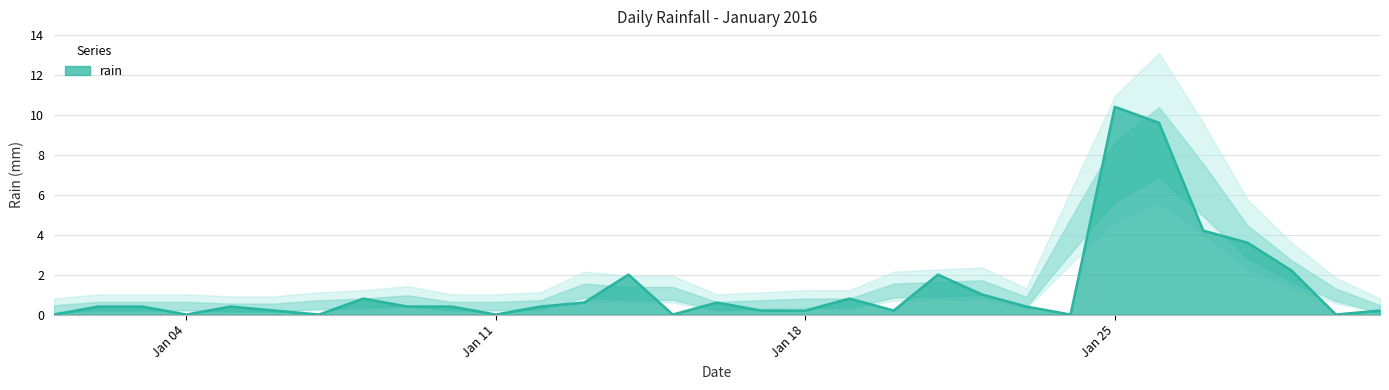

Is it true that rain equals 10.4 at Jan 25?

True